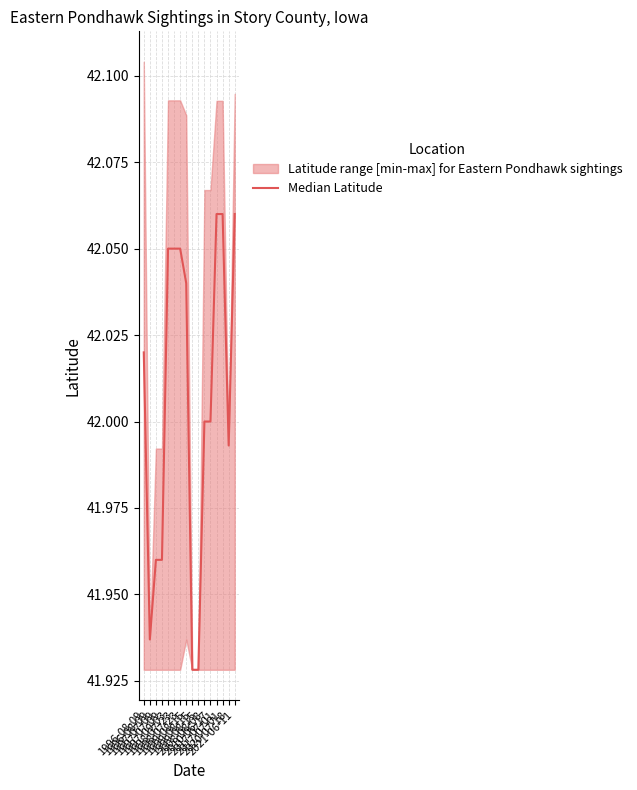

True or false: the data has more than 0 interior local peaks.

False